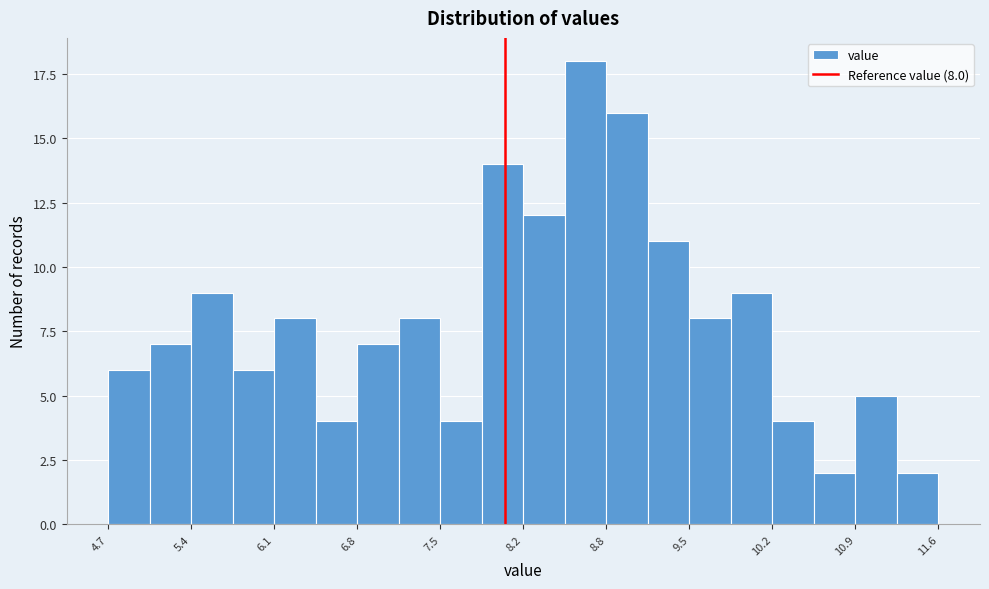

Read against the x-axis, roughly where is the centre of the tallest bar?

8.7